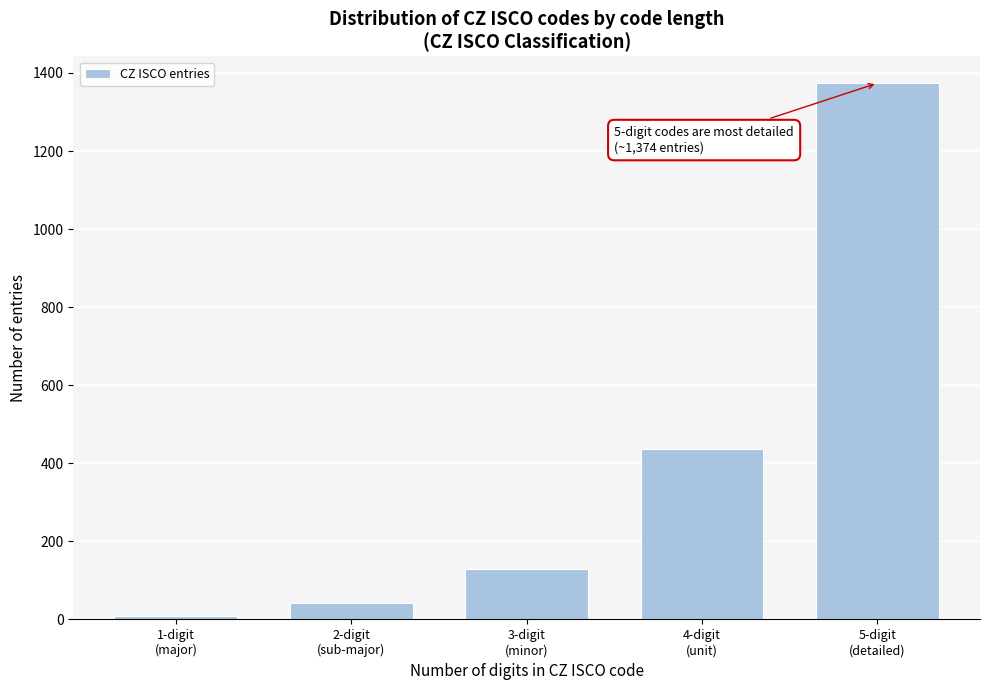

Reading left to right, extract all data points from this chart.

9	43	130	436	1374